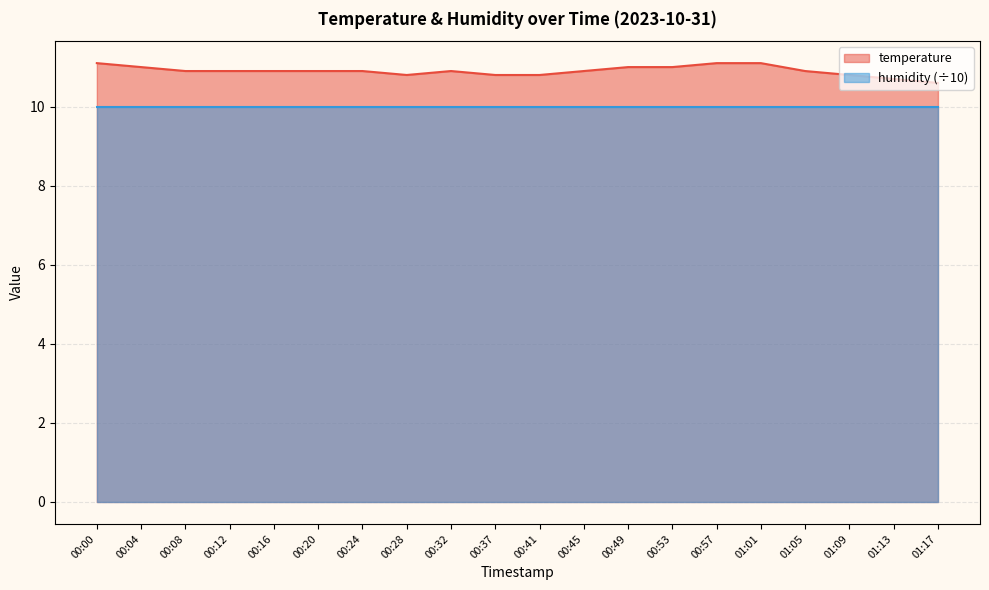

Approximately how many times larger is the value at 00:08 compared to 00:04?

1.0